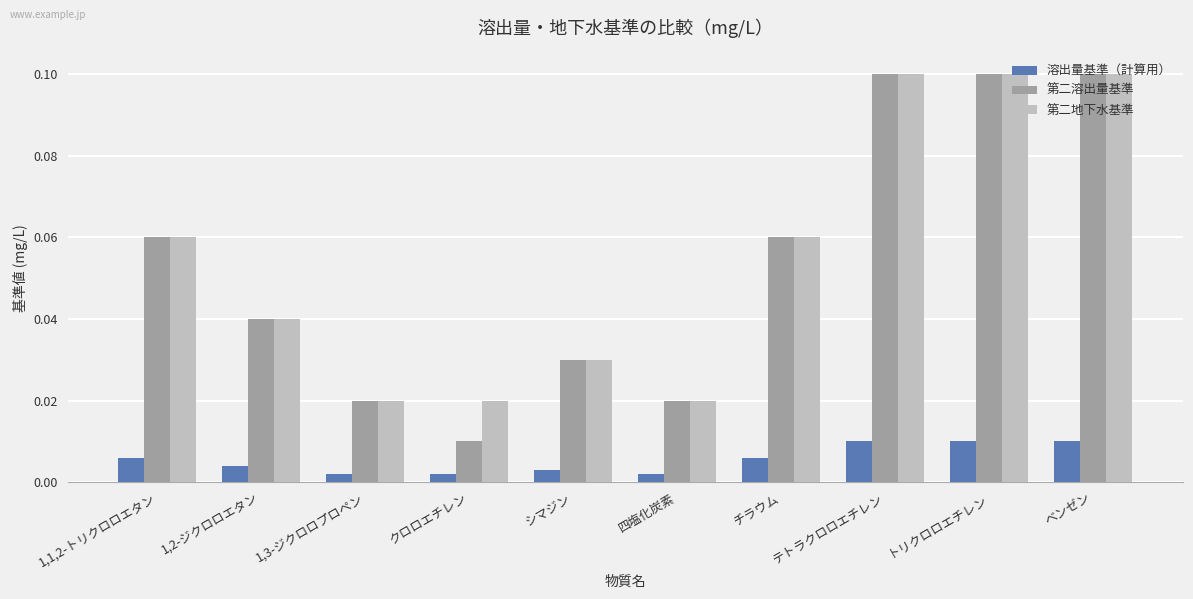

What are all the series names shown in the legend?

溶出量基準（計算用）, 第二溶出量基準, 第二地下水基準